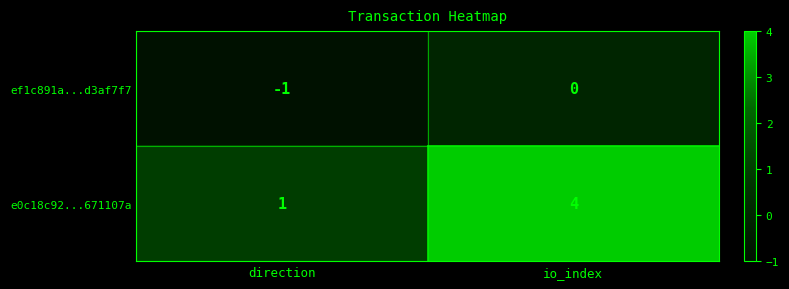

Reading left to right, what are all the values shown in this chart?

ef1c891a...d3af7f7: direction=-1	io_index=0
e0c18c92...671107a: direction=1	io_index=4